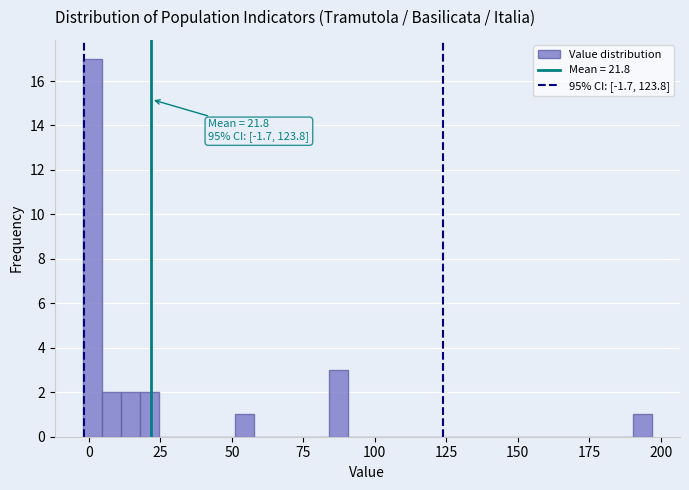

Around what value on the x-axis is the tallest bar? Give the approximate position of its centre, as read against the axis.

0